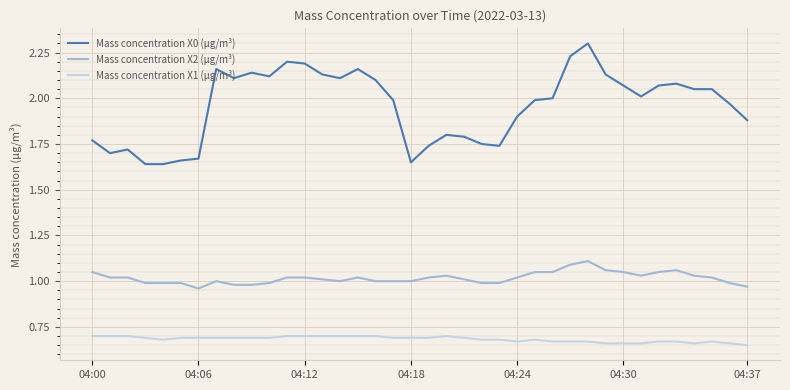

True or false: Mass concentration X2 (μg/m³) and Mass concentration X1 (μg/m³) cross at least once.

False